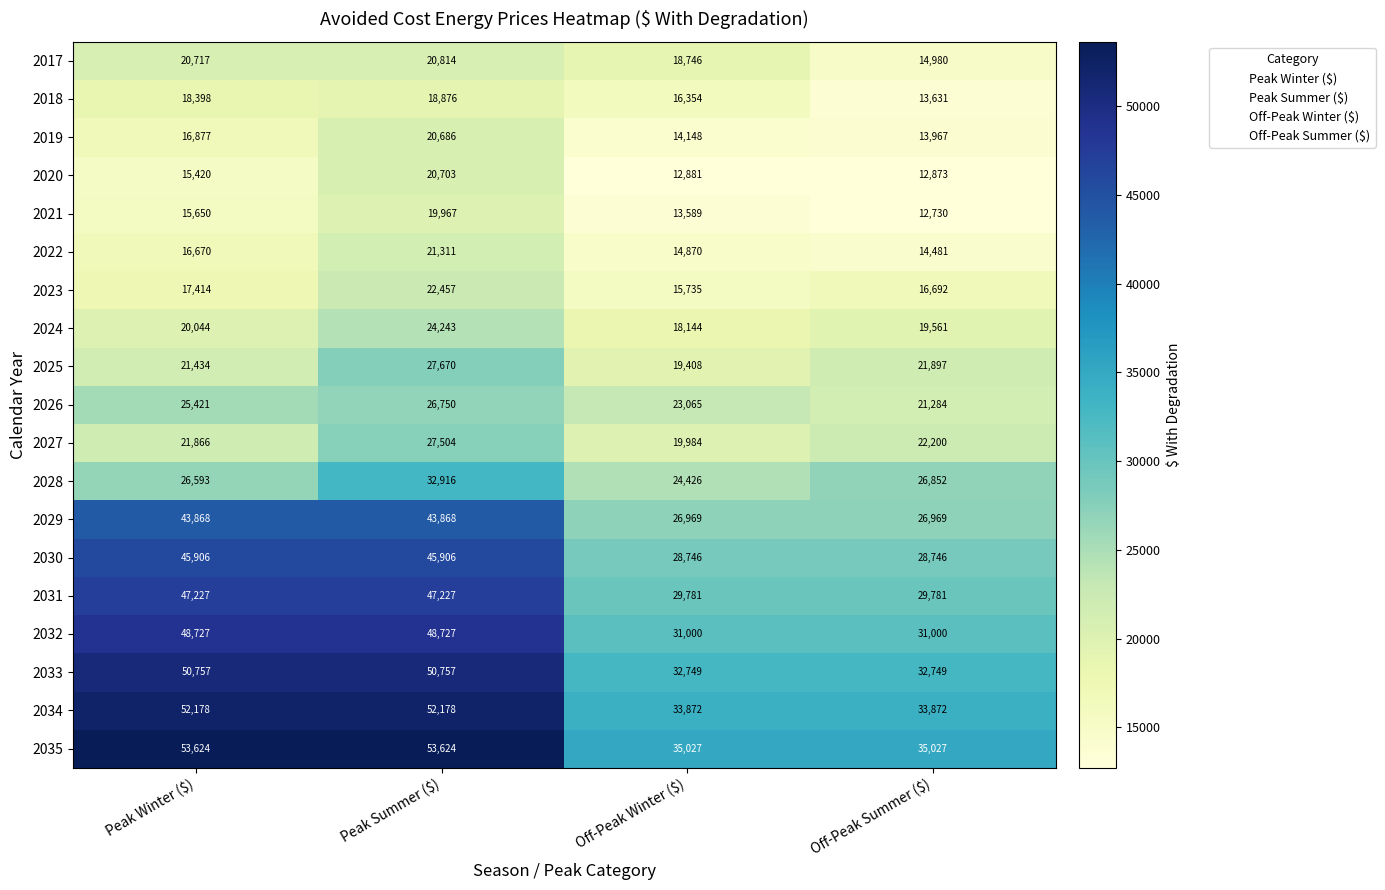

What is the difference between the maximum and minimum values in the 2024 series?

6099